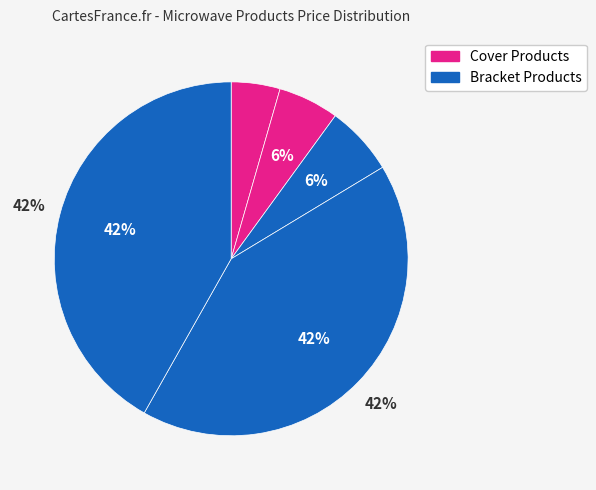

Count the number of slices in the pie.

5